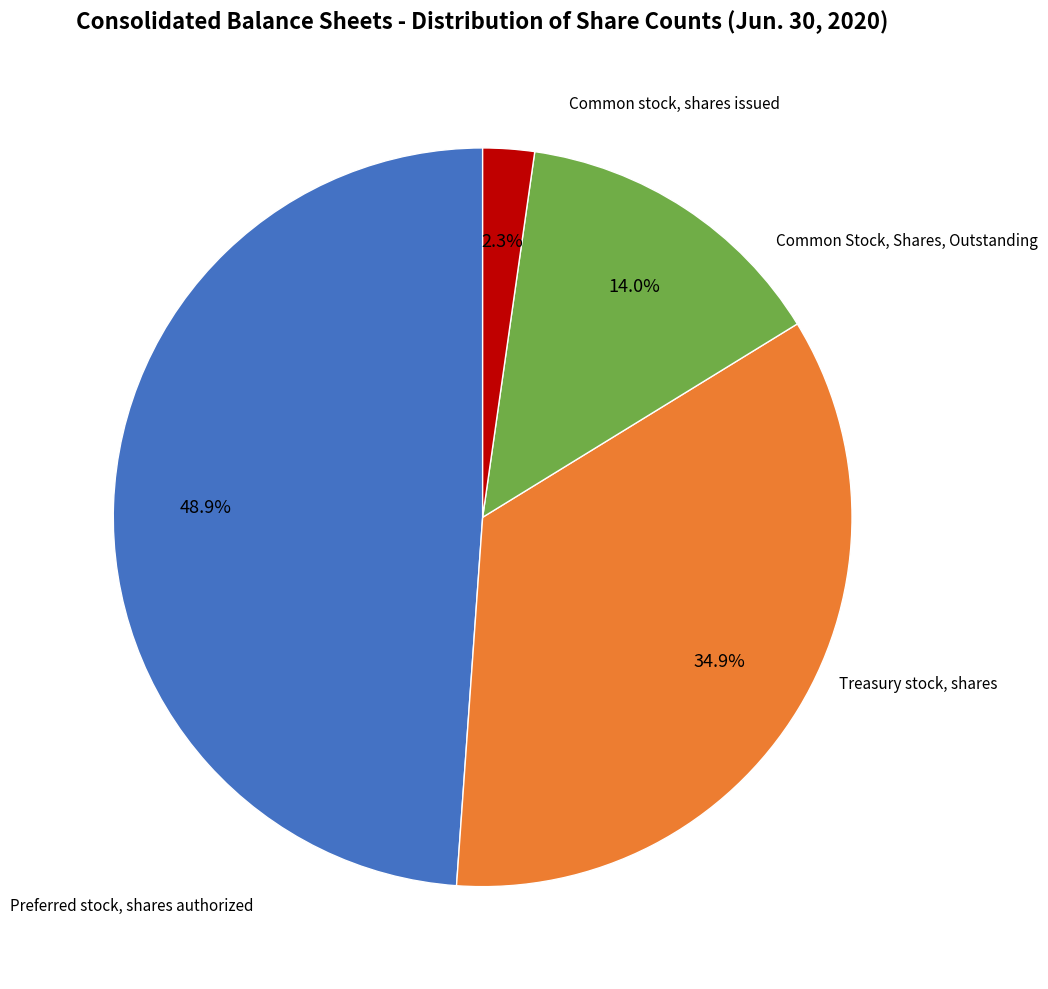

How many segments does this pie chart have?

4